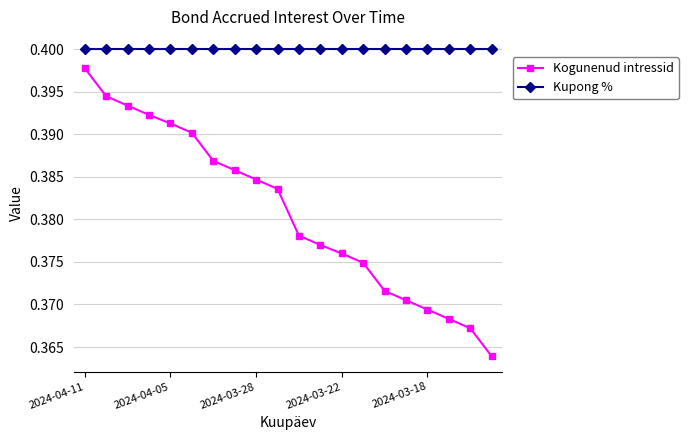

Which series has the largest range (max minus min)?

Kogunenud intressid